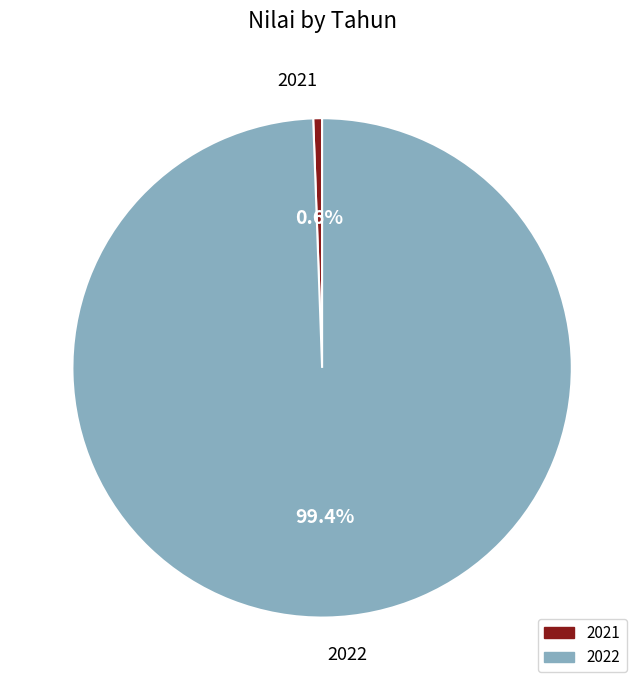

Does 2021 represent more than half of the total?

No